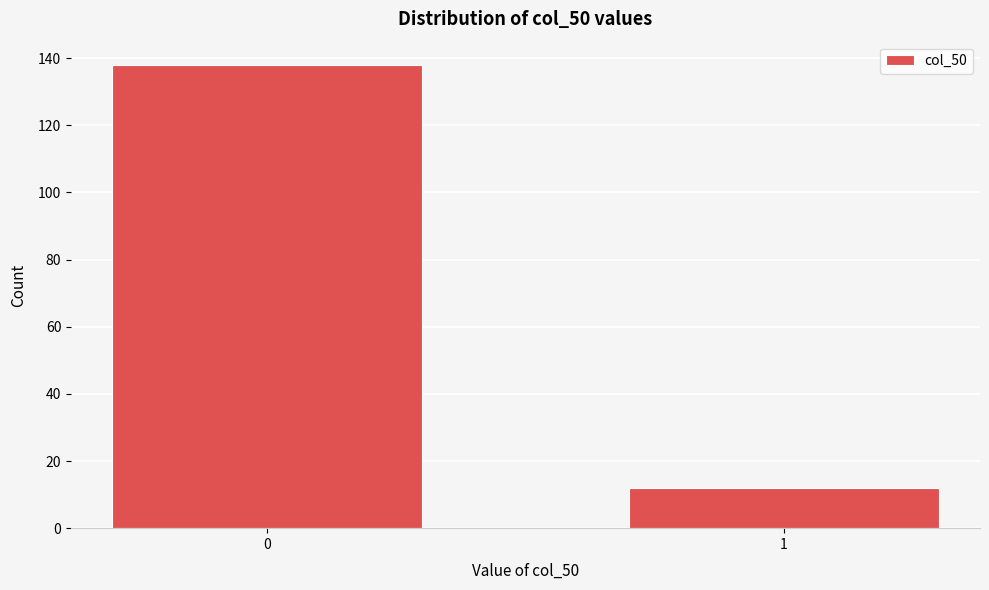

Reading left to right, what are all the values shown in this chart?

0=138	1=12